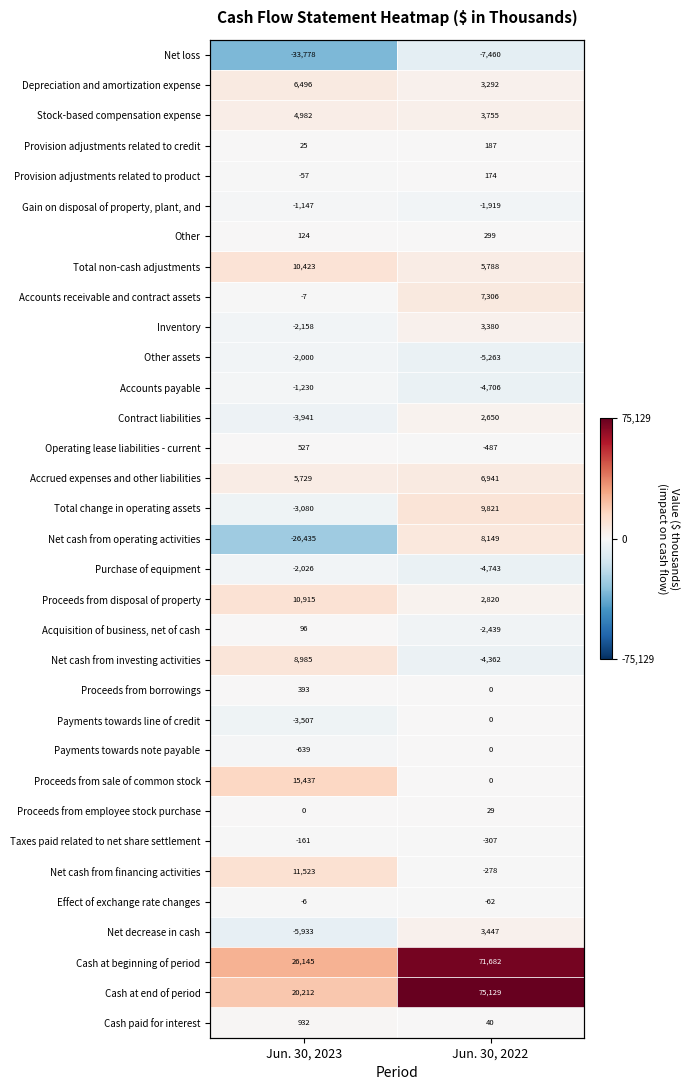

Which has a higher value, Jun. 30, 2023 or Jun. 30, 2022?

Jun. 30, 2022